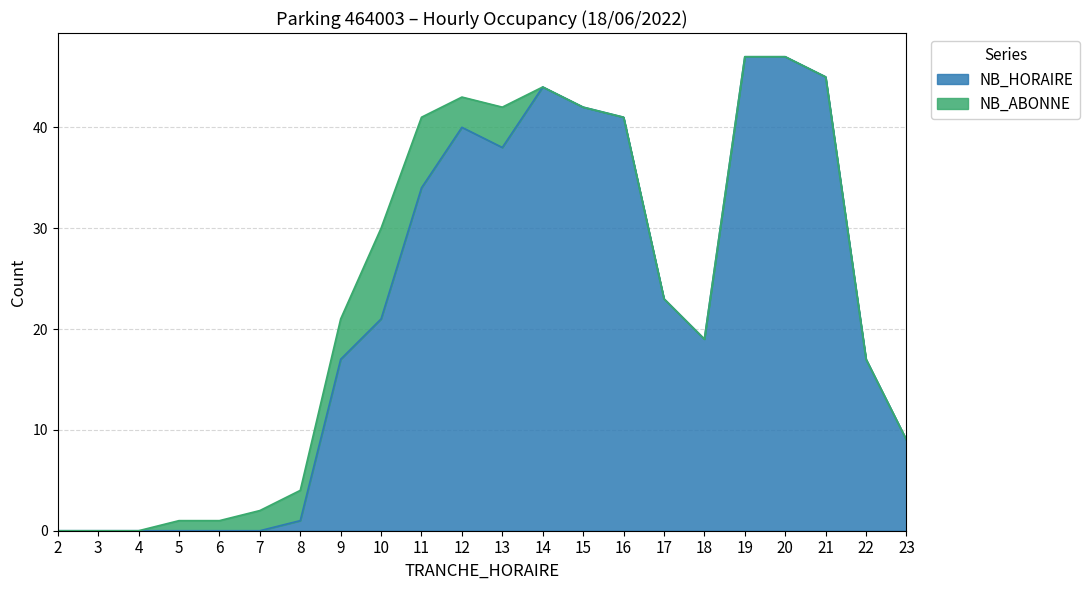

Which category has the highest value across all series?

19